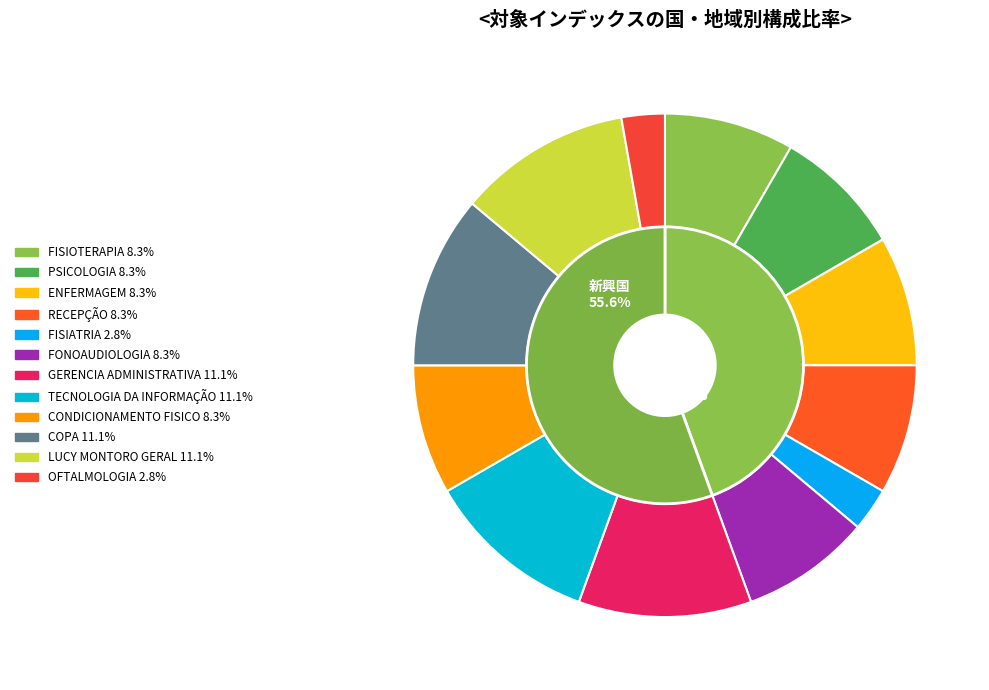

Count the number of slices in the pie.

12